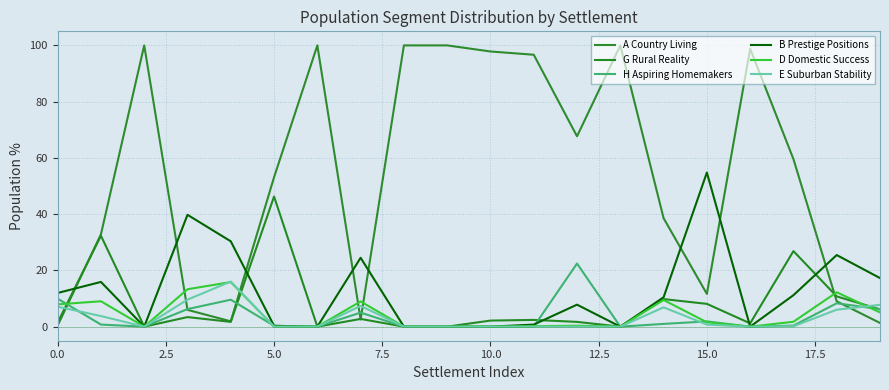

Which series ends up on top after the final intersection of H Aspiring Homemakers and D Domestic Success?

H Aspiring Homemakers